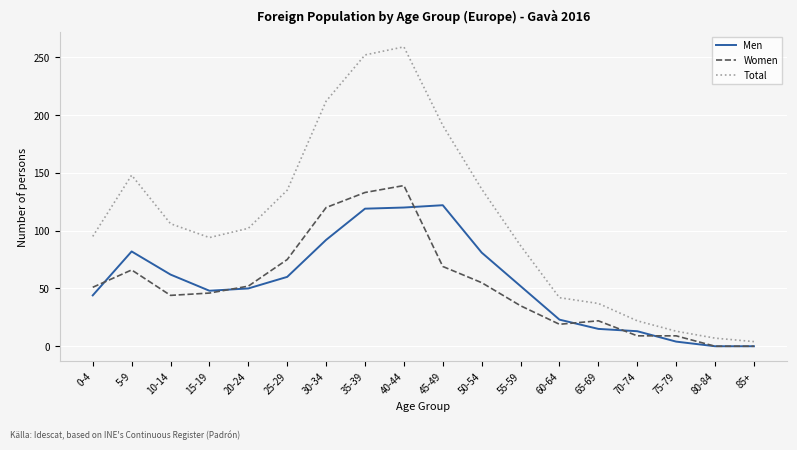

The Total series shows 252 at 35-39. True or false?

True